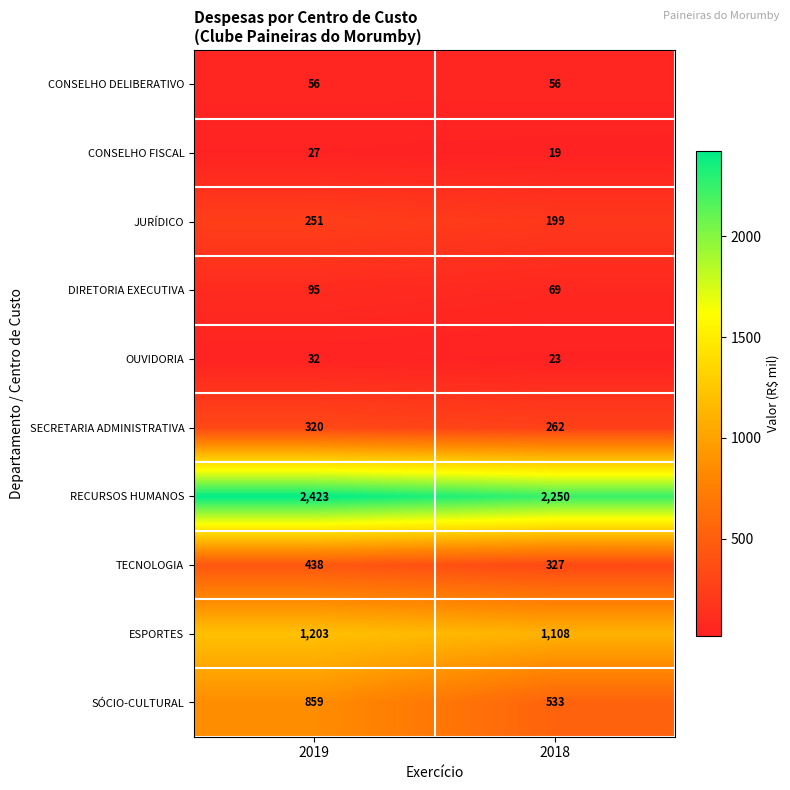

True or false: DIRETORIA EXECUTIVA has a value of 95 at 2019.

True